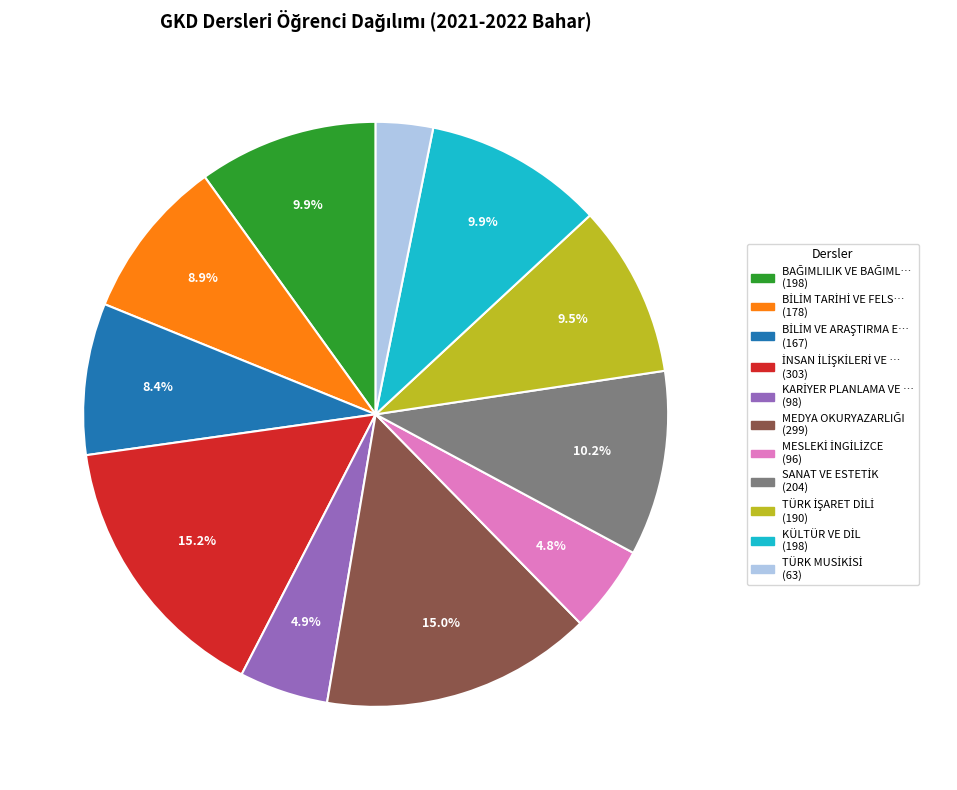

Is there a majority slice in this chart?

No